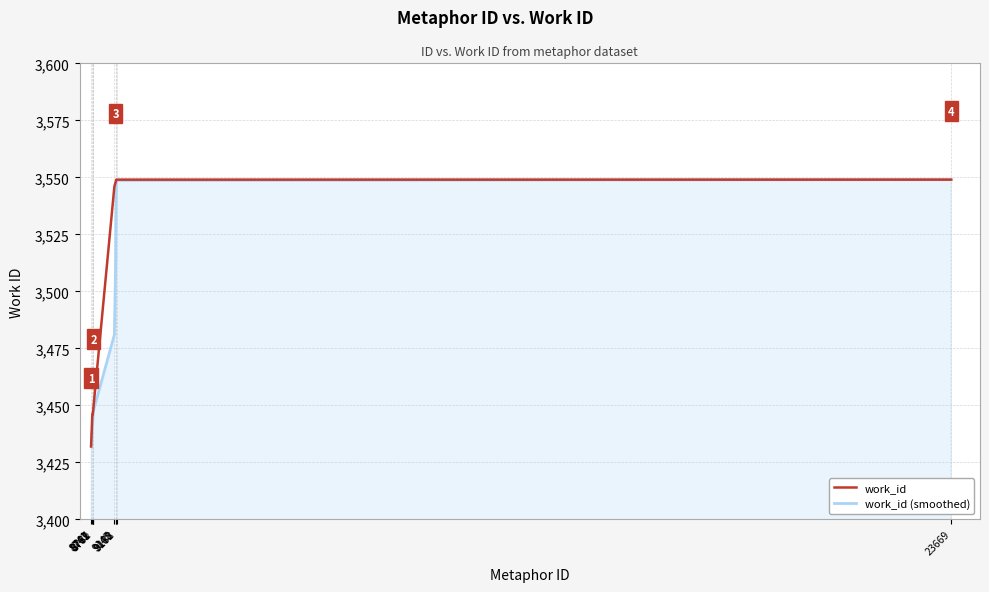

The value of work_id at 8779 is 2400.0. True or false?

False